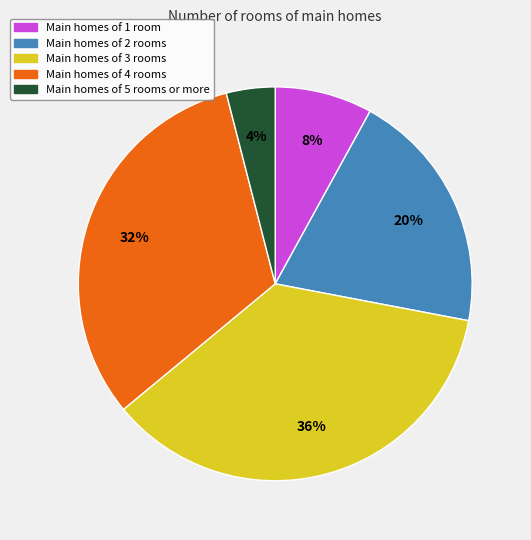

How many slices are in this pie chart?

5